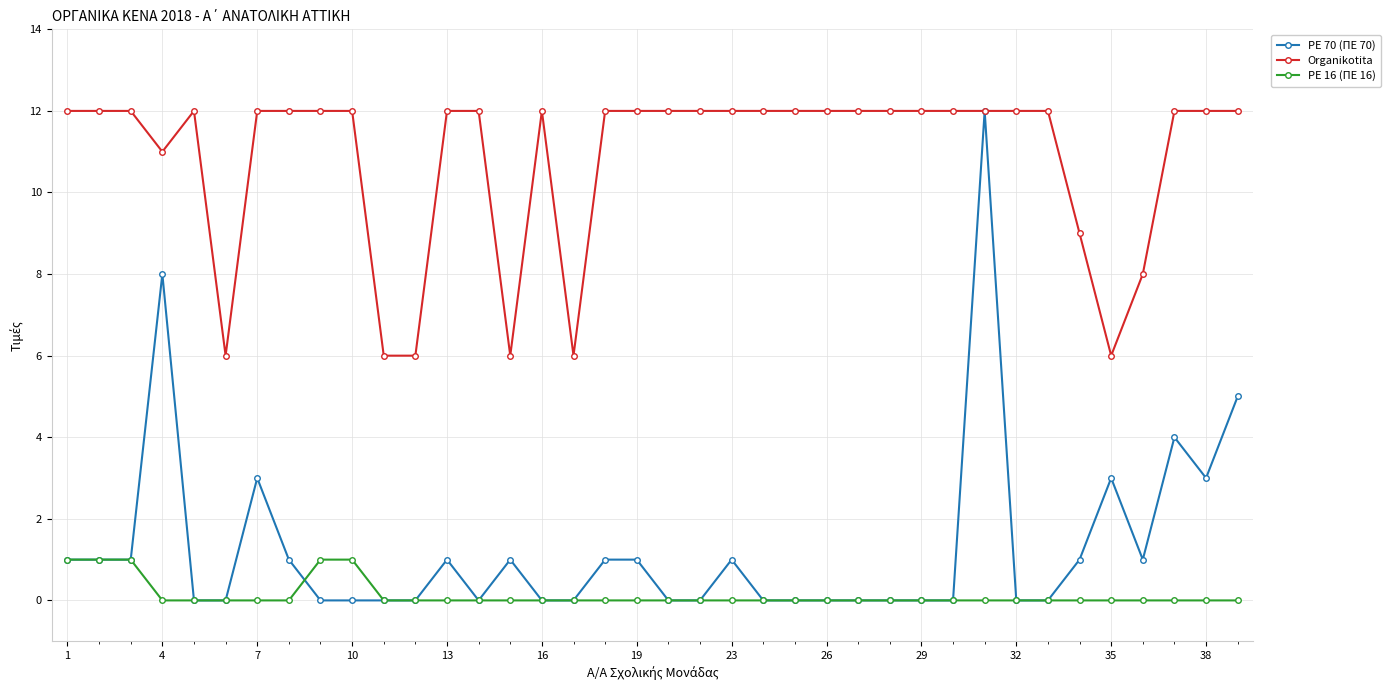

True or false: Organikotita and PE 16 (ΠΕ 16) cross at least once.

False